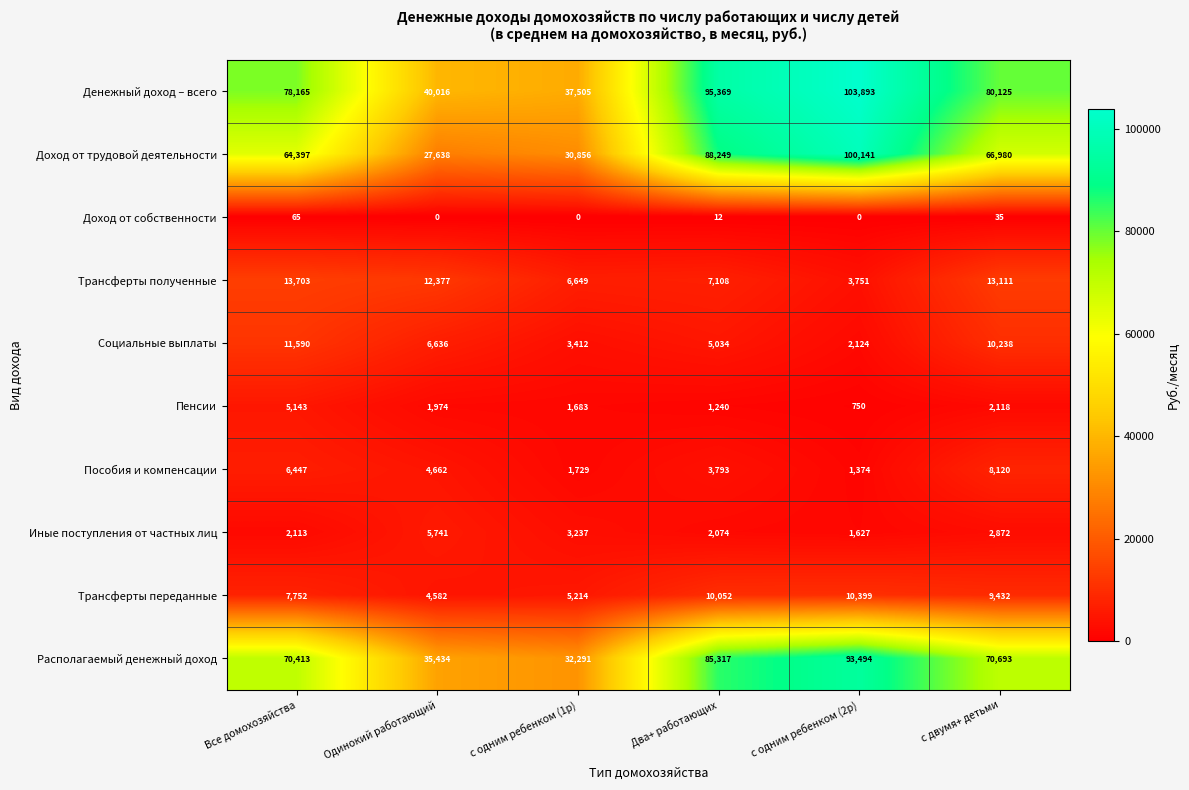

What is the total value across all series at с двумя+ детьми?

263724